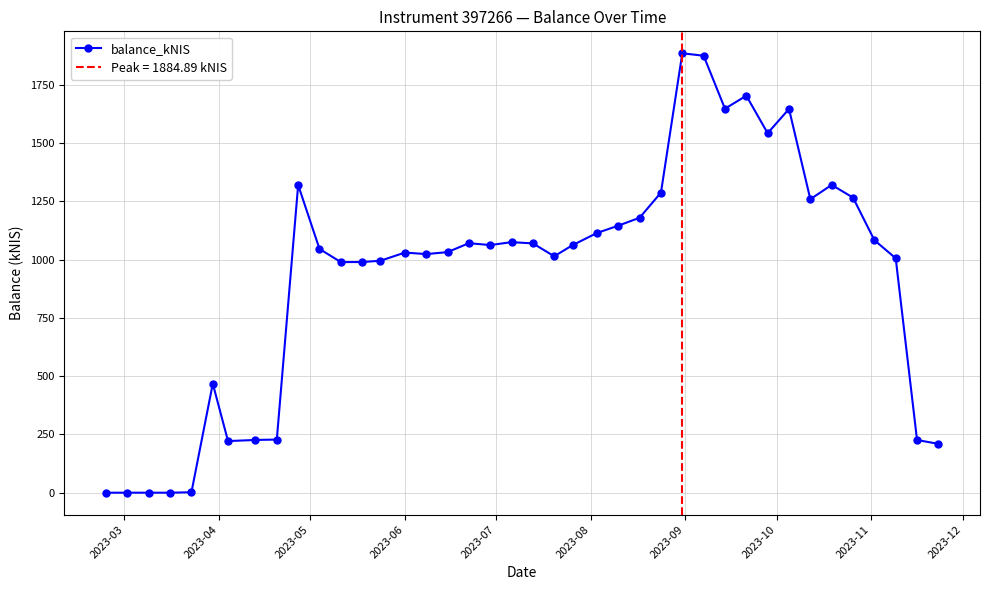

Which category has the lowest value across all series?

2023-03